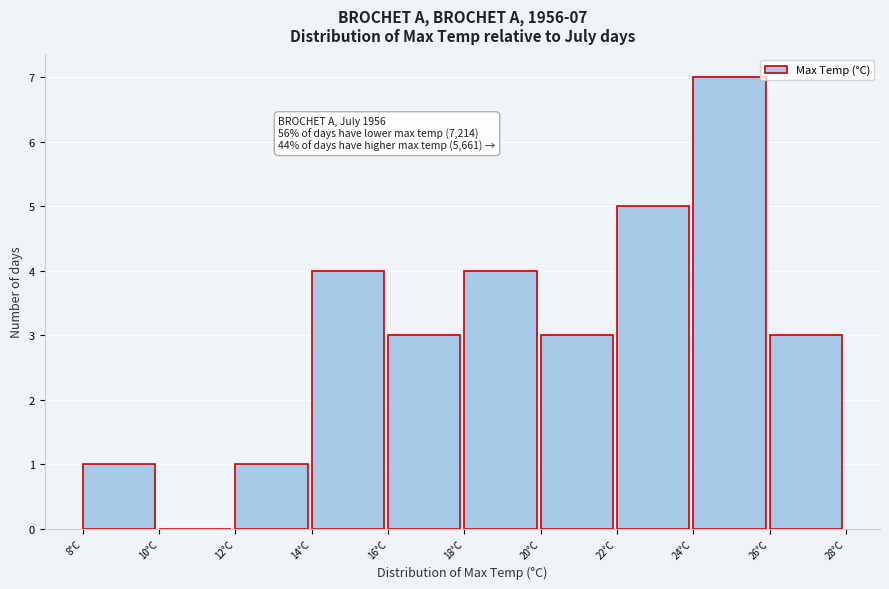

Reading left to right, transcribe all the data shown in this chart.

8°C=1	10°C=0	12°C=1	14°C=4	16°C=3	18°C=4	20°C=3	22°C=5	24°C=7	26°C=3